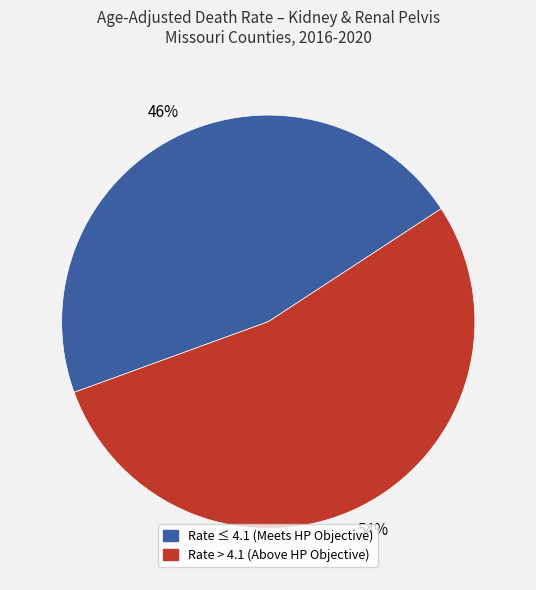

To the nearest percent, what is the average slice percentage?

50%